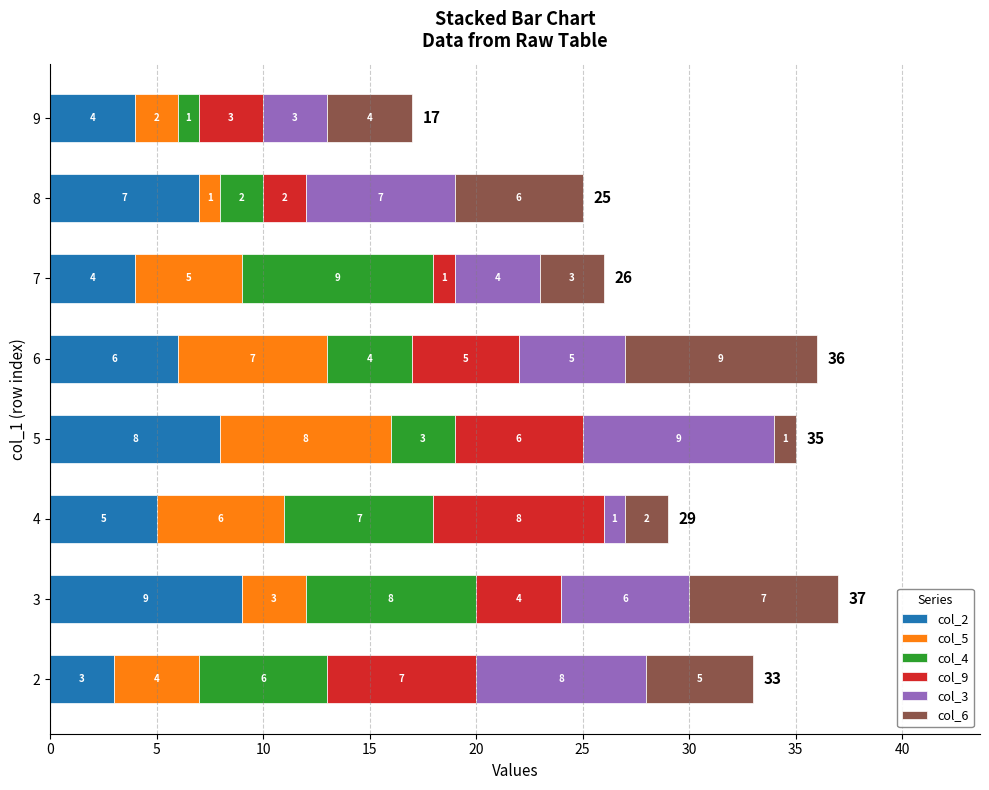

What is the total value across all series at 3?

37